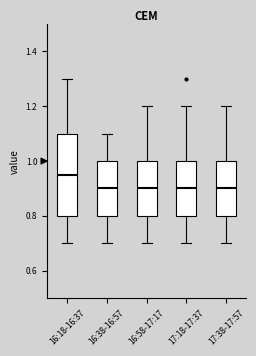

Where is the lower edge of the box for 16:18-16:37 on the y-axis? The values are not printed on the chart, so give them approximately, as read against the axis.

0.80